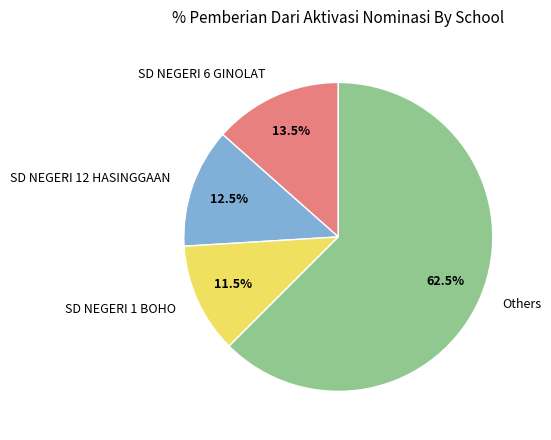

Which category has the smallest portion of the pie?

SD NEGERI 1 BOHO